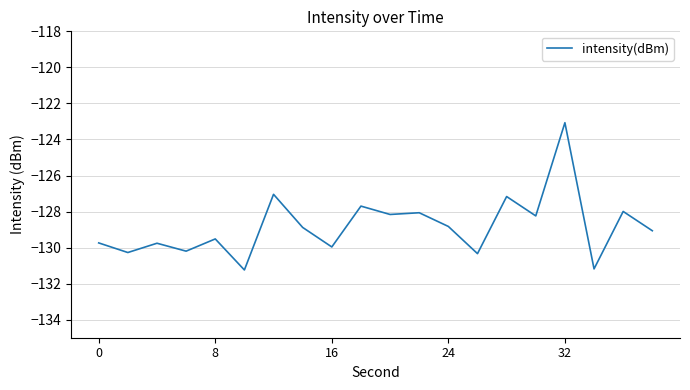

What is the maximum value shown in the chart?

-123.1